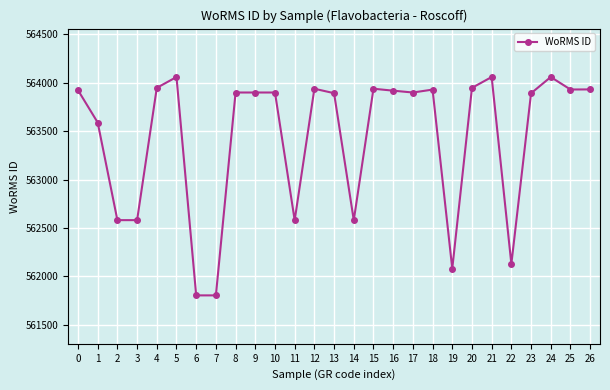

What is the average value?

563433